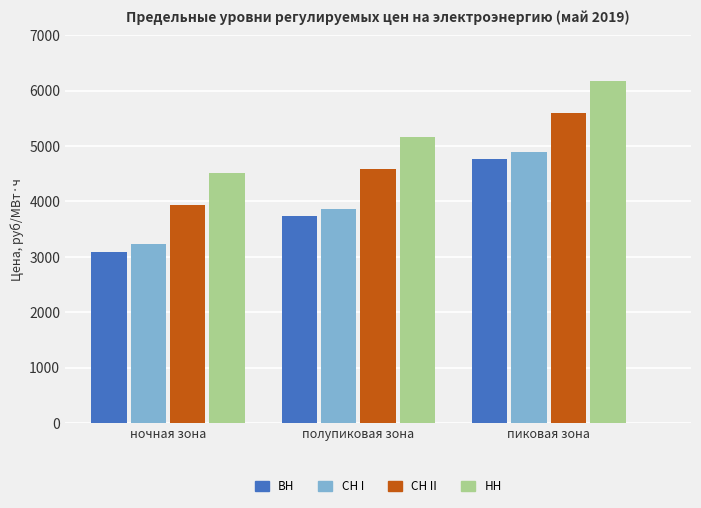

What is the difference between the maximum and minimum values in the СН II series?

1662.2